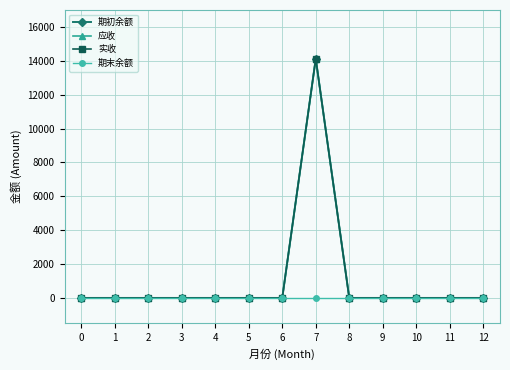

Is this an area chart (filled region under the line)?

No